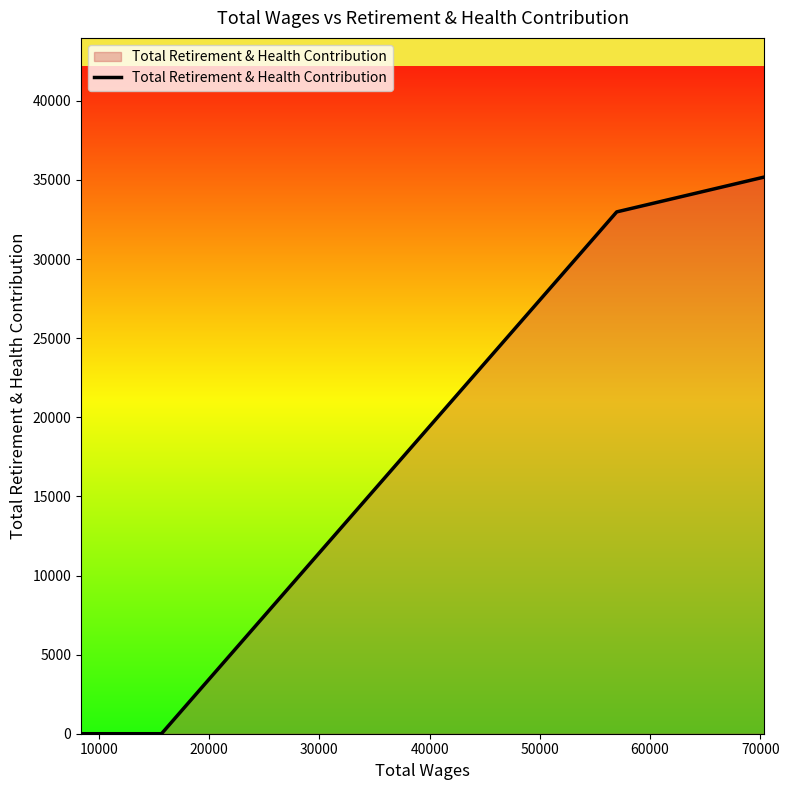

What is the difference between the maximum and second lowest values?

35186